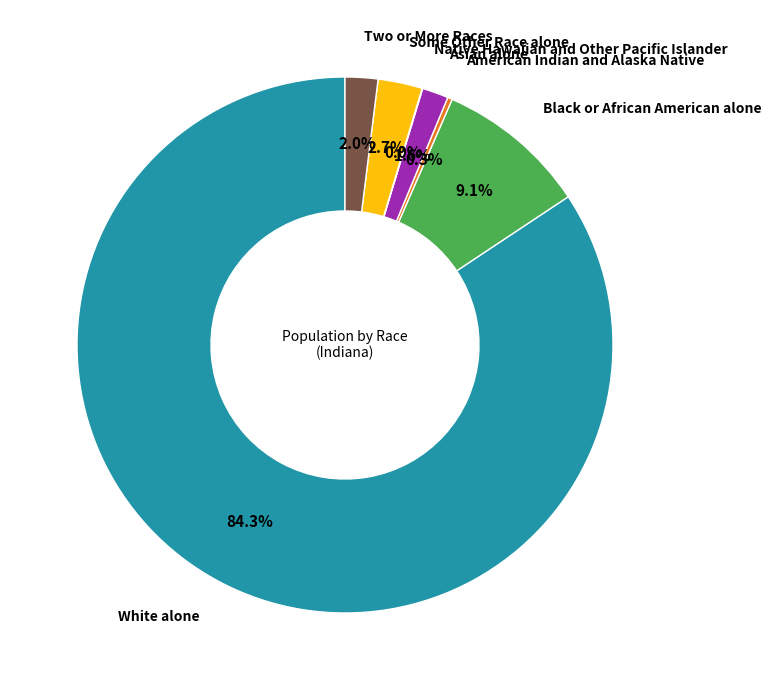

Which slice is the largest?

White alone